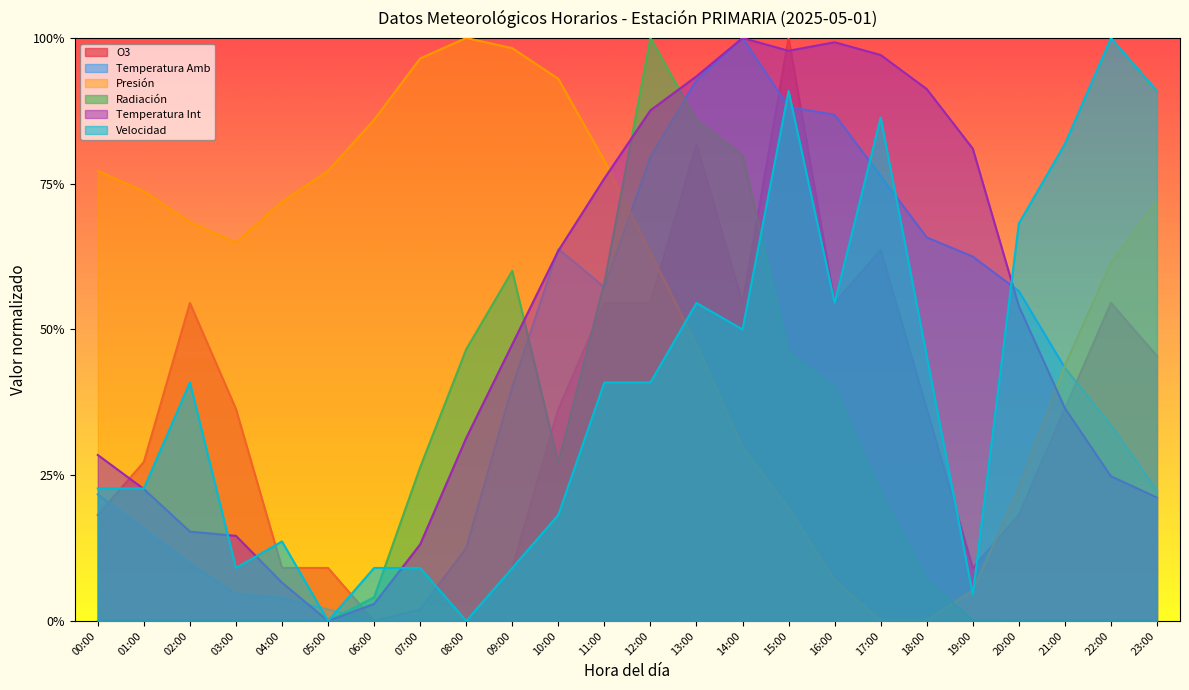

How many values in the Presión series exceed 0?

22